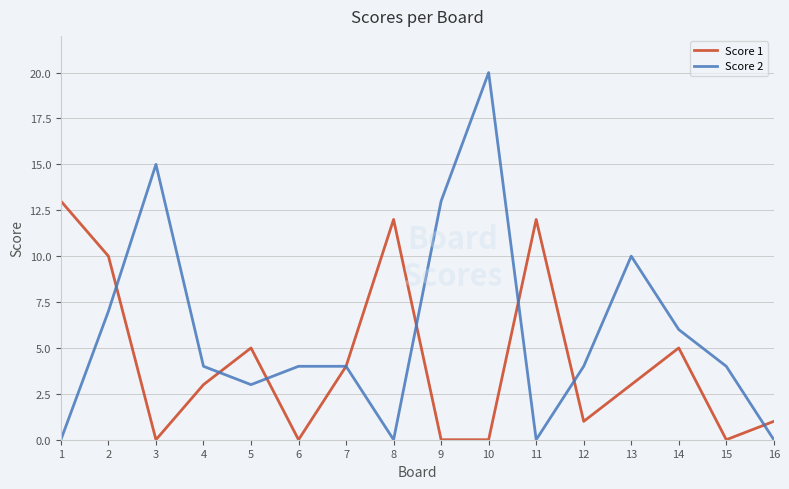

Which series has the largest range (max minus min)?

Score 2